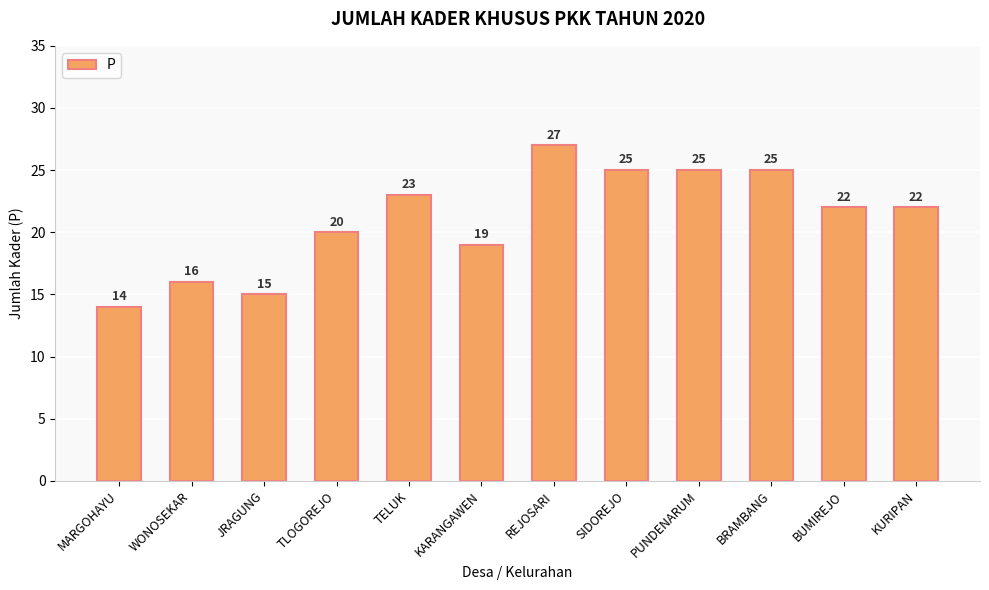

What is the change in value from TLOGOREJO to PUNDENARUM?

+5